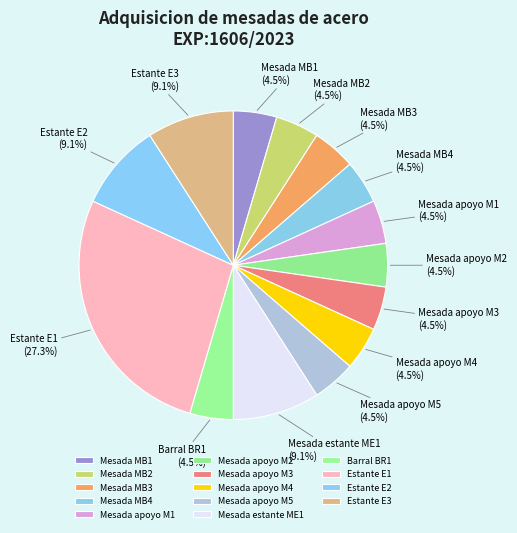

The Estante E2 slice represents 9% of the pie. True or false?

True